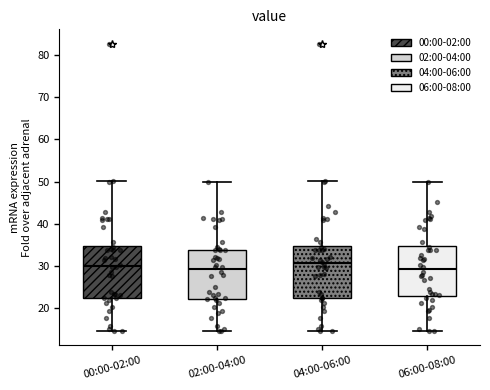

Where is the lower edge of the box for 00:00-02:00 on the y-axis? The values are not printed on the chart, so give them approximately, as read against the axis.

23